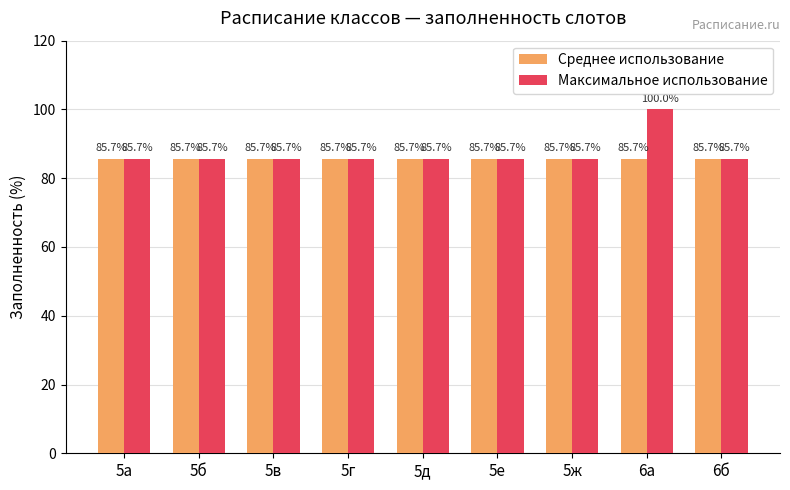

Which label corresponds to the largest value in the chart?

6а